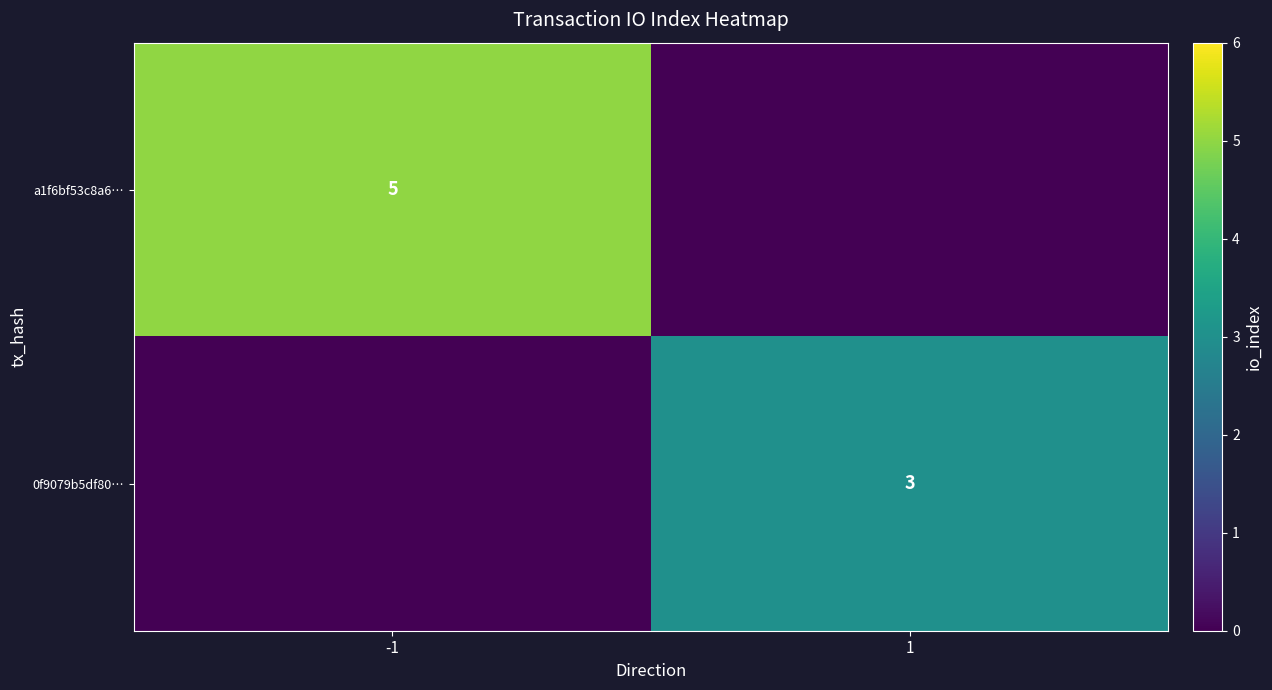

True or false: 0f9079b5df80… has a value of 1 at 1.

False